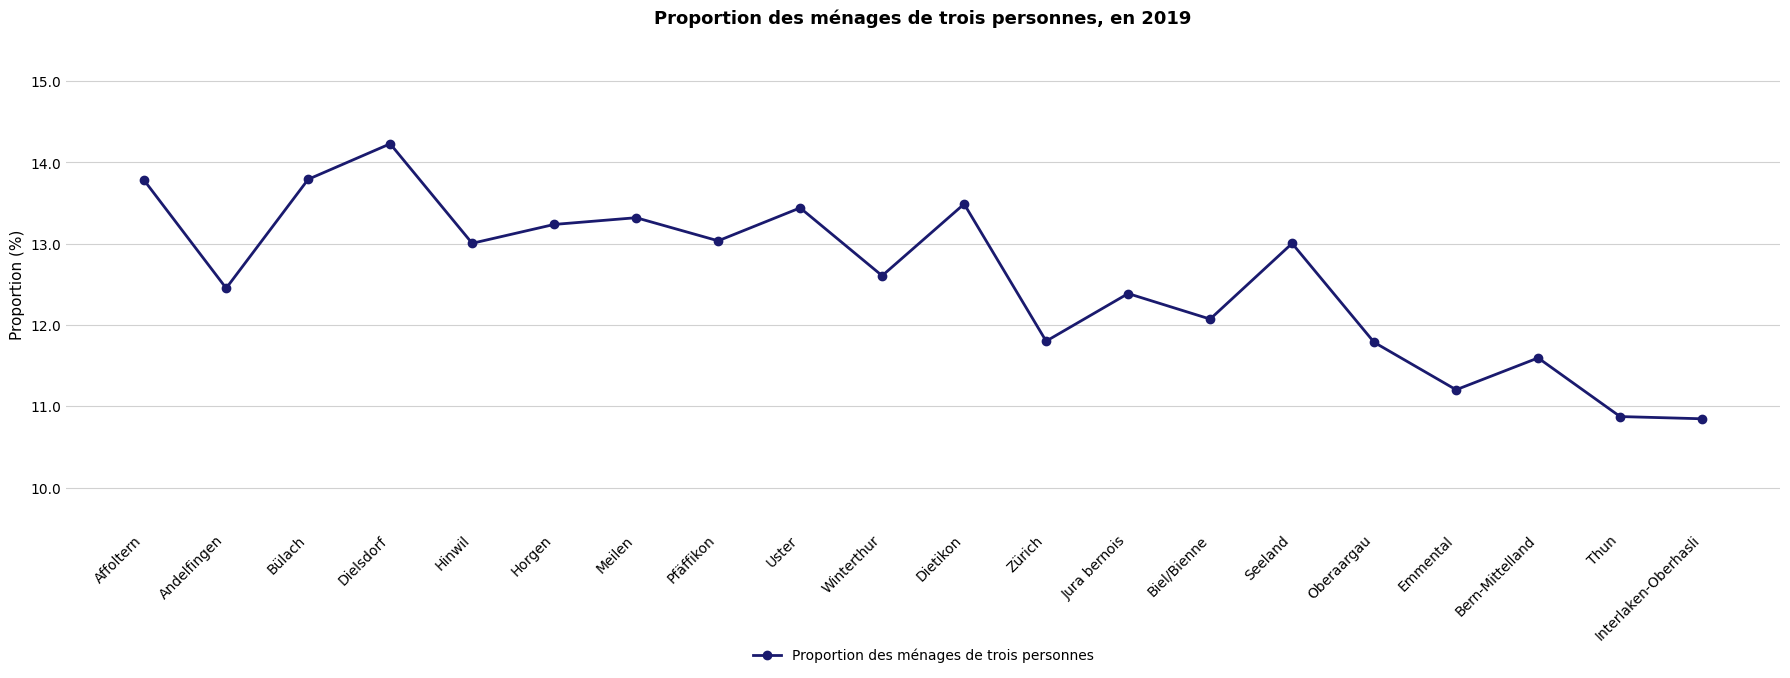

How many data points are above 13?

10